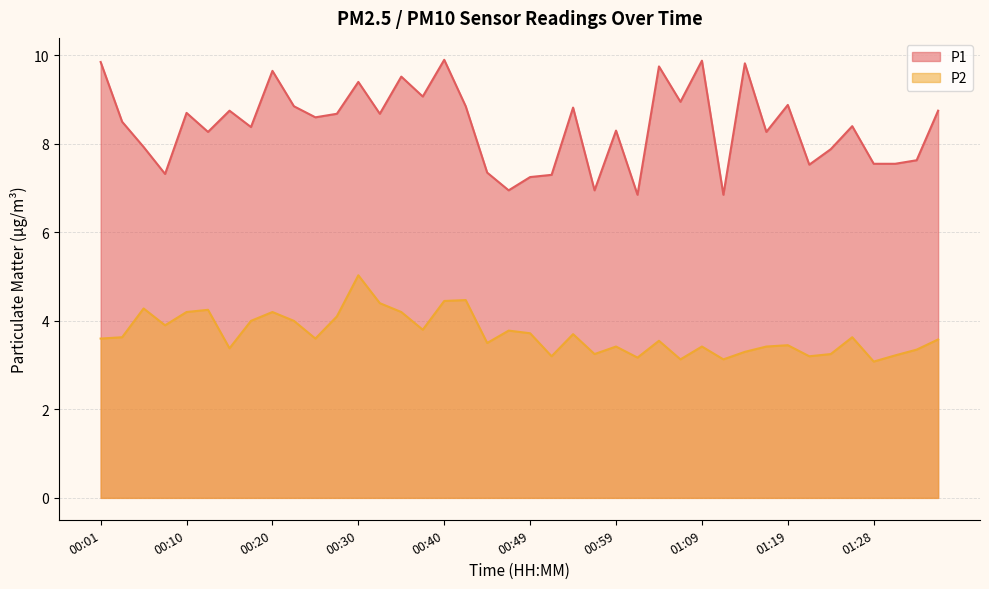

Is it true that P1 equals 7.2 at 00:49?

True